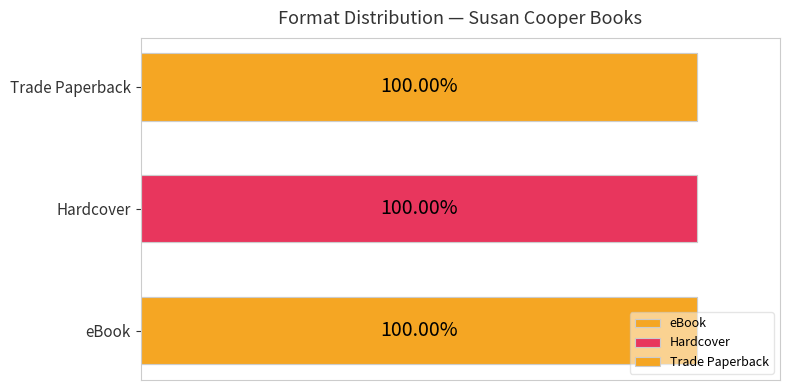

Is the value of Trade Paperback at Boggart greater than the value of eBook at Boggart?

No